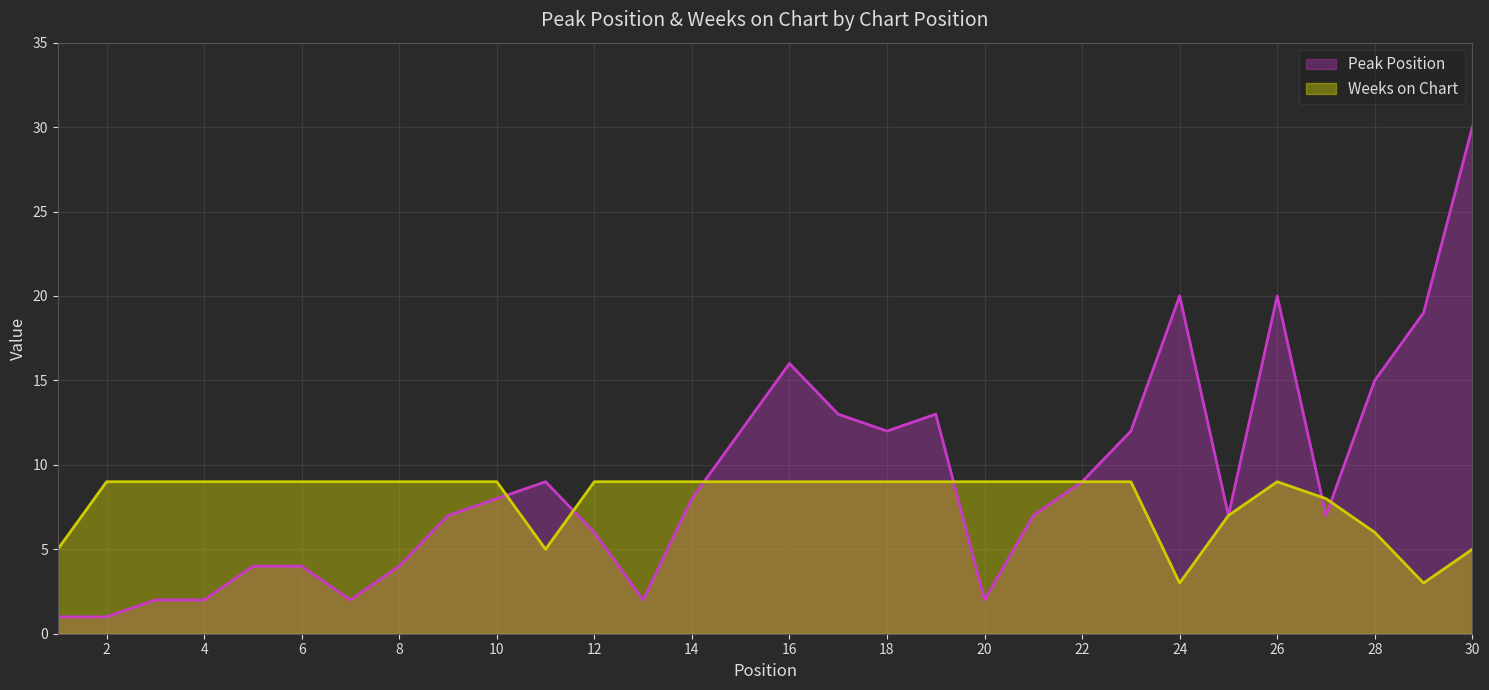

Where is the first local minimum for Peak Position?

7